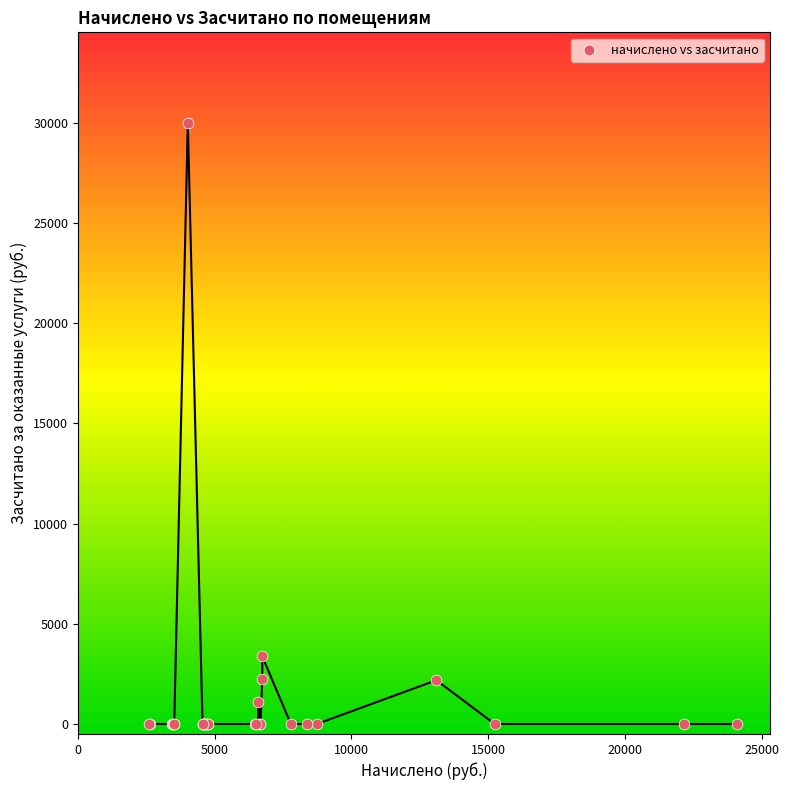

What Y value in the scatter plot is closest to 15002?

3370.0